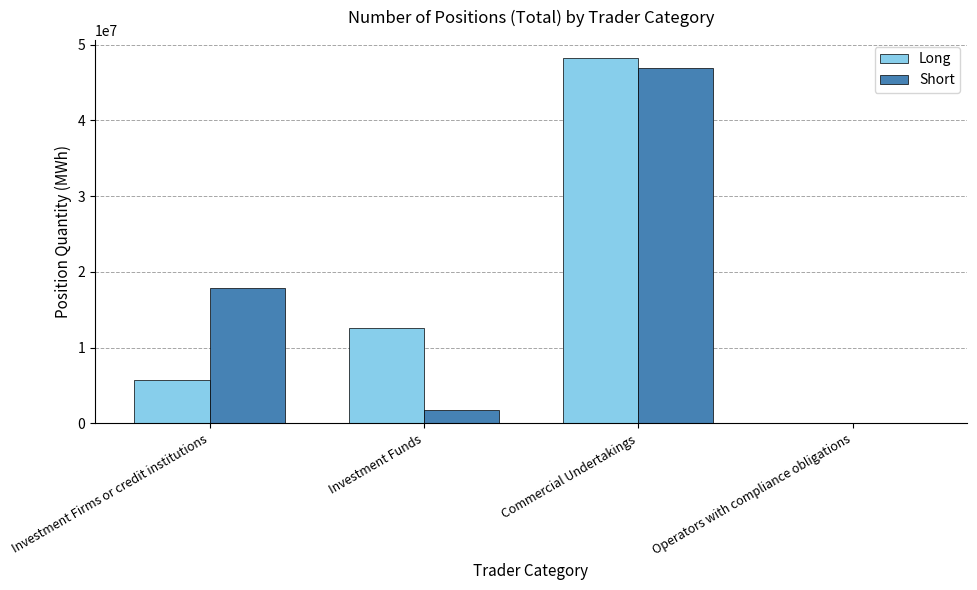

Where is Long nearest to the value 24104114?

Investment Funds